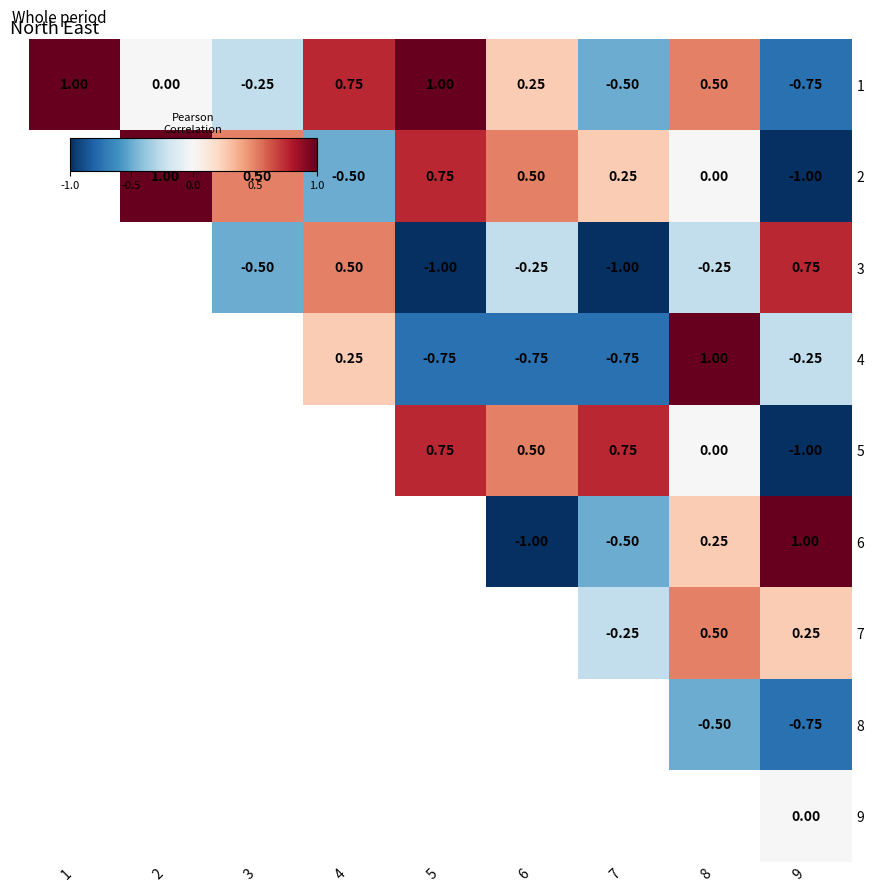

What is the greatest value displayed?

1.0